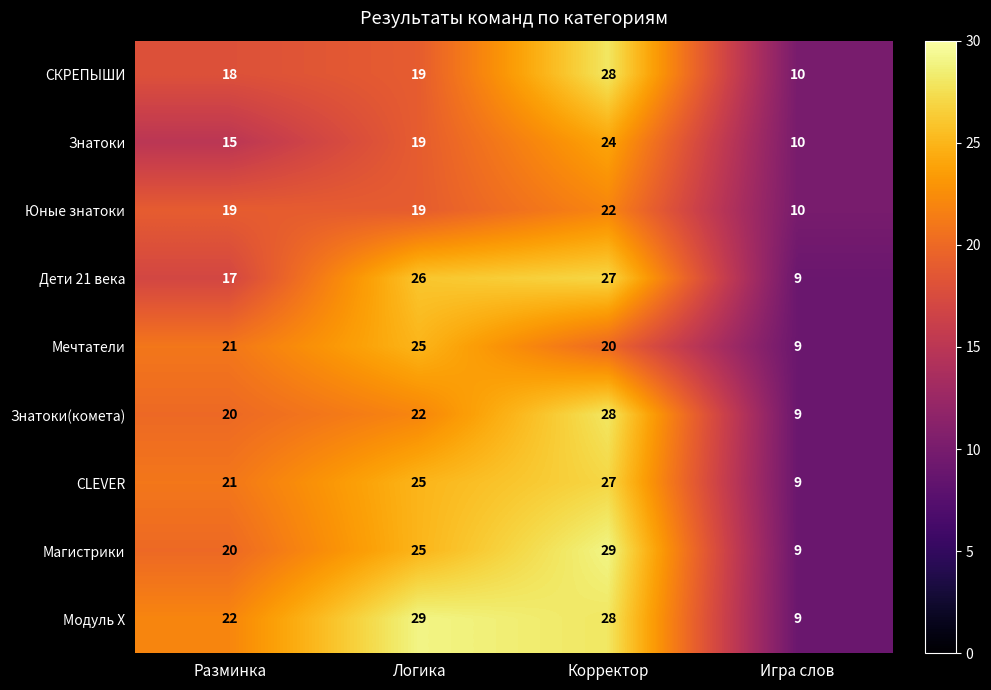

Is the value of Знатоки at Разминка greater than the value of CLEVER at Игра слов?

Yes